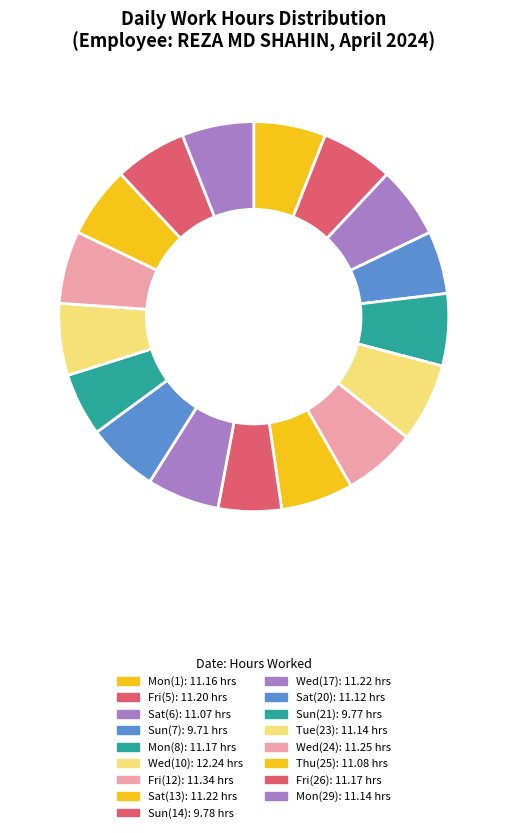

Does any single category account for the majority?

No